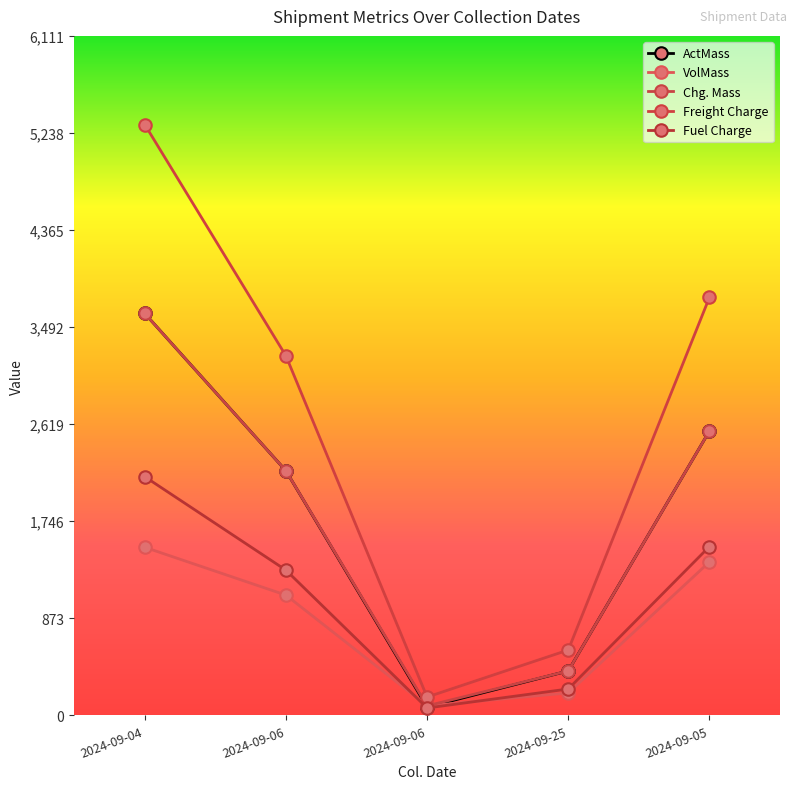

Reading left to right, list all the values displayed in this chart.

ActMass: 2024-09-04=3615.0	2024-09-06=2200.0	2024-09-06=75.0	2024-09-25=400.0	2024-09-05=2557.0
VolMass: 2024-09-04=1512.0	2024-09-06=1082.0	2024-09-06=86.0	2024-09-25=202.0	2024-09-05=1380.0
Chg. Mass: 2024-09-04=3615.0	2024-09-06=2200.0	2024-09-06=86.0	2024-09-25=400.0	2024-09-05=2557.0
Freight Charge: 2024-09-04=5314.1	2024-09-06=3234.0	2024-09-06=165.0	2024-09-25=588.0	2024-09-05=3758.8
Fuel Charge: 2024-09-04=2146.9	2024-09-06=1306.5	2024-09-06=66.7	2024-09-25=237.6	2024-09-05=1518.5